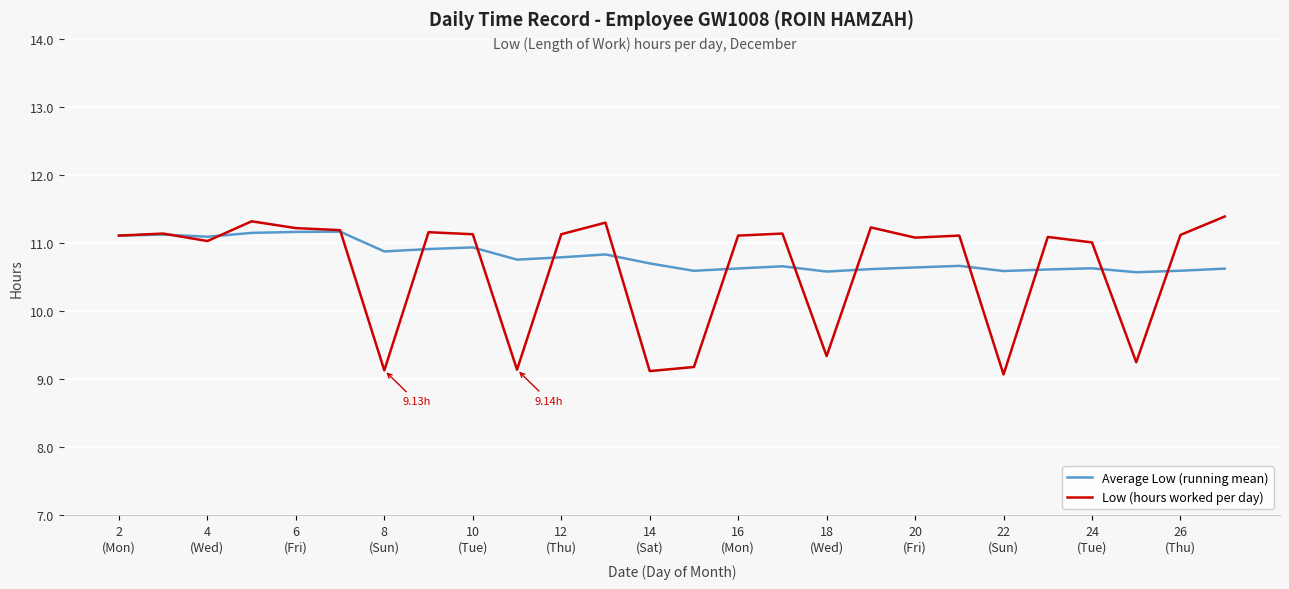

Which series has the widest spread of values?

Low (hours worked per day)